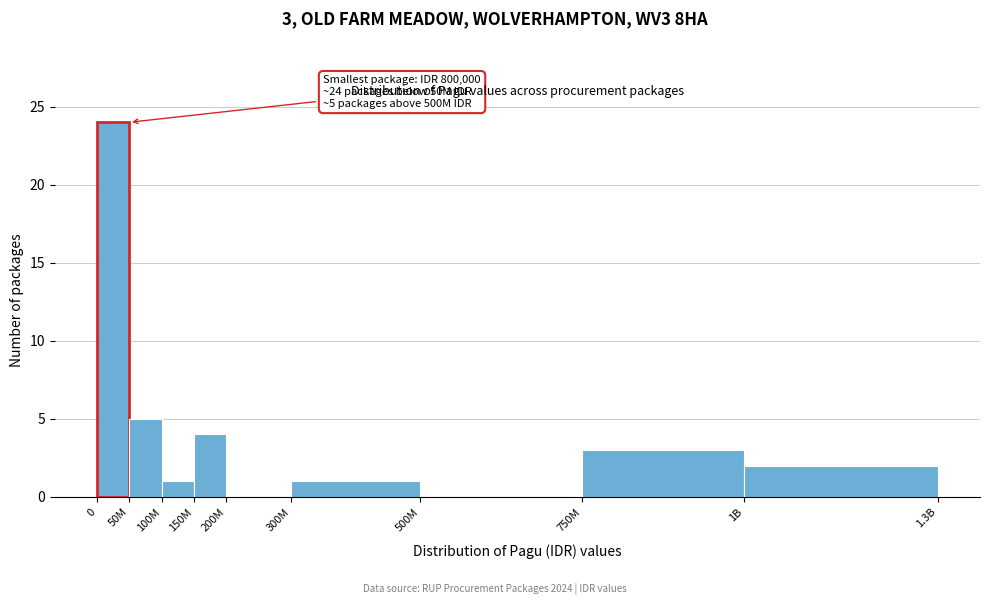

Reading right to left, transcribe all the data shown in this chart.

1B=2	750M=3	500M=0	300M=1	200M=0	150M=4	100M=1	50M=5	0=24